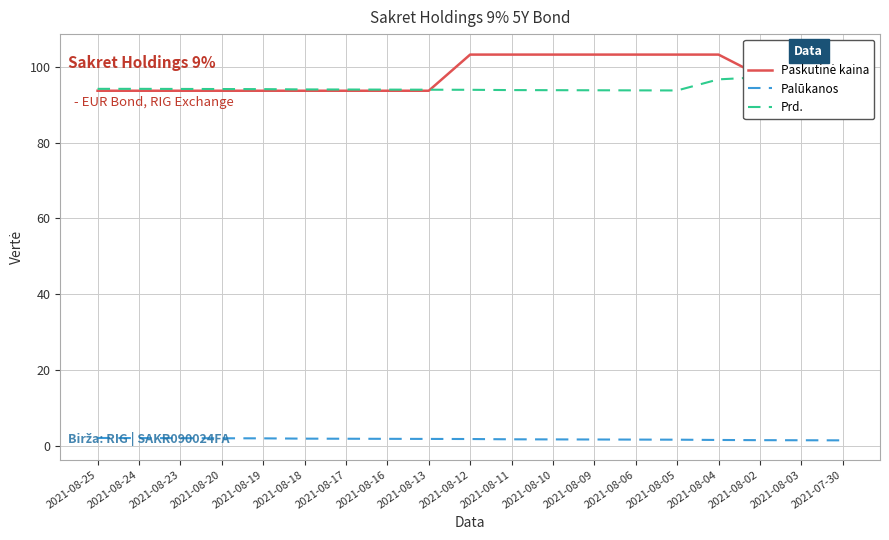

How many lines are shown in the chart?

3